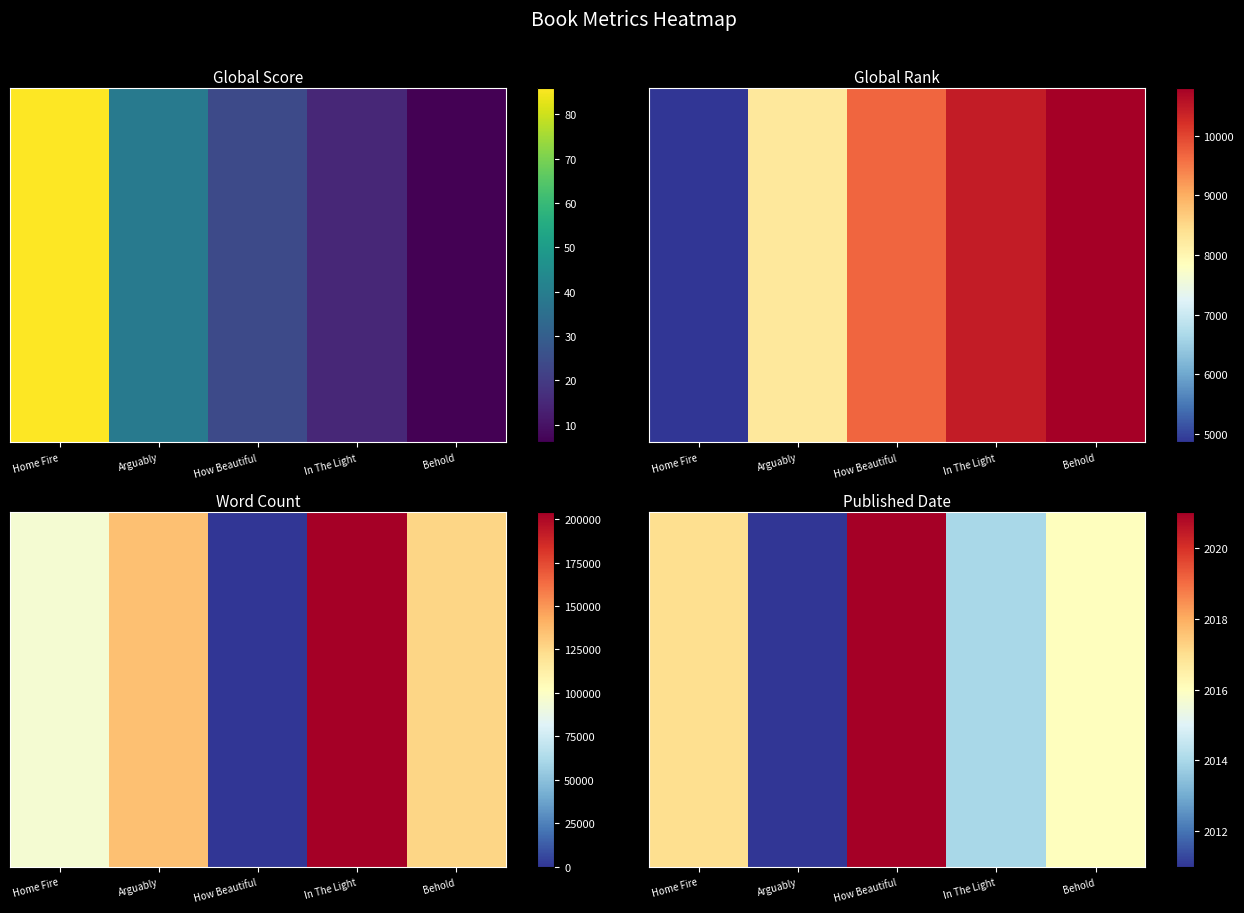

Which series has the largest range (max minus min)?

Word Count